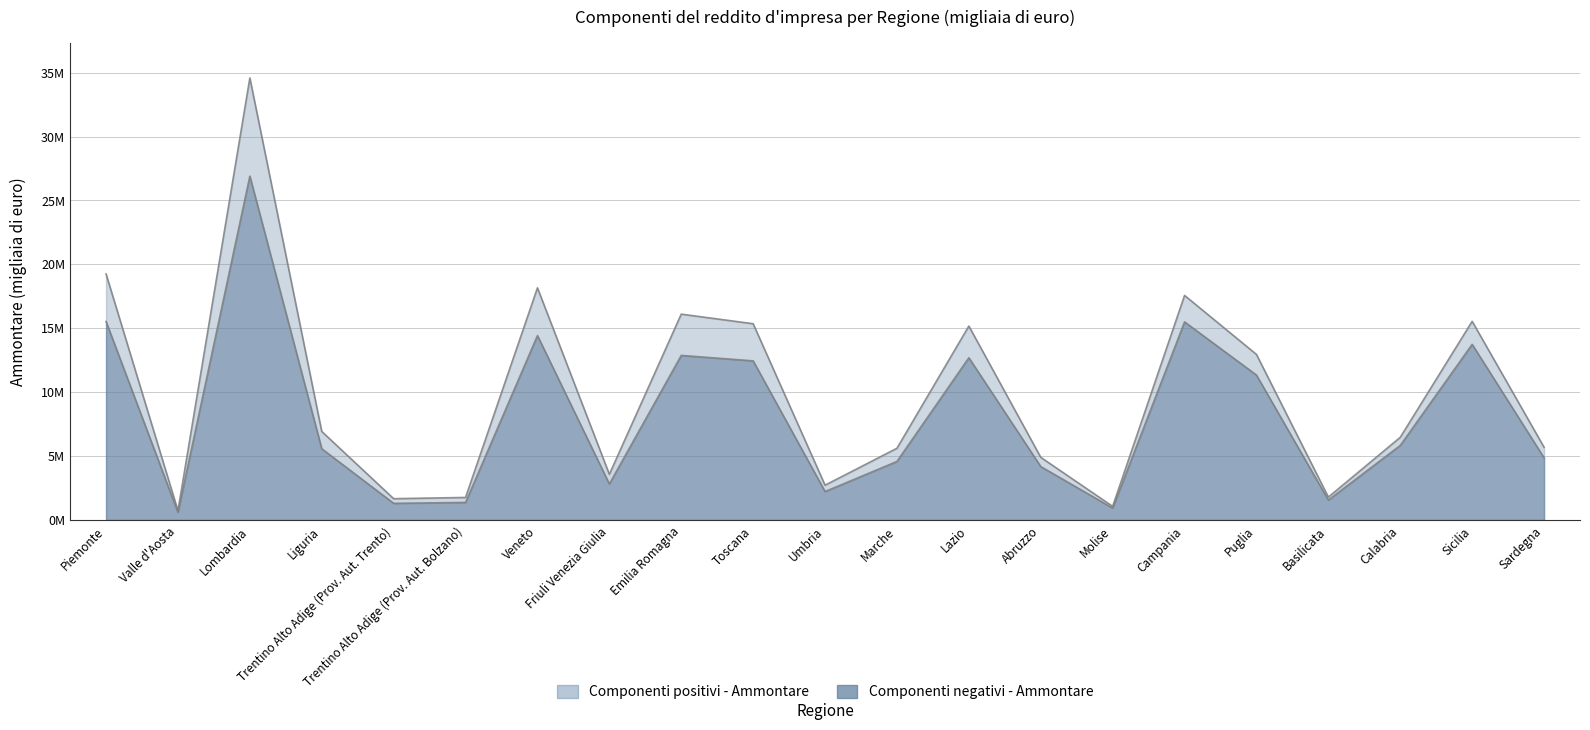

Is it true that Componenti negativi - Ammontare equals 1368573 at Trentino Alto Adige (Prov. Aut. Bolzano)?

True